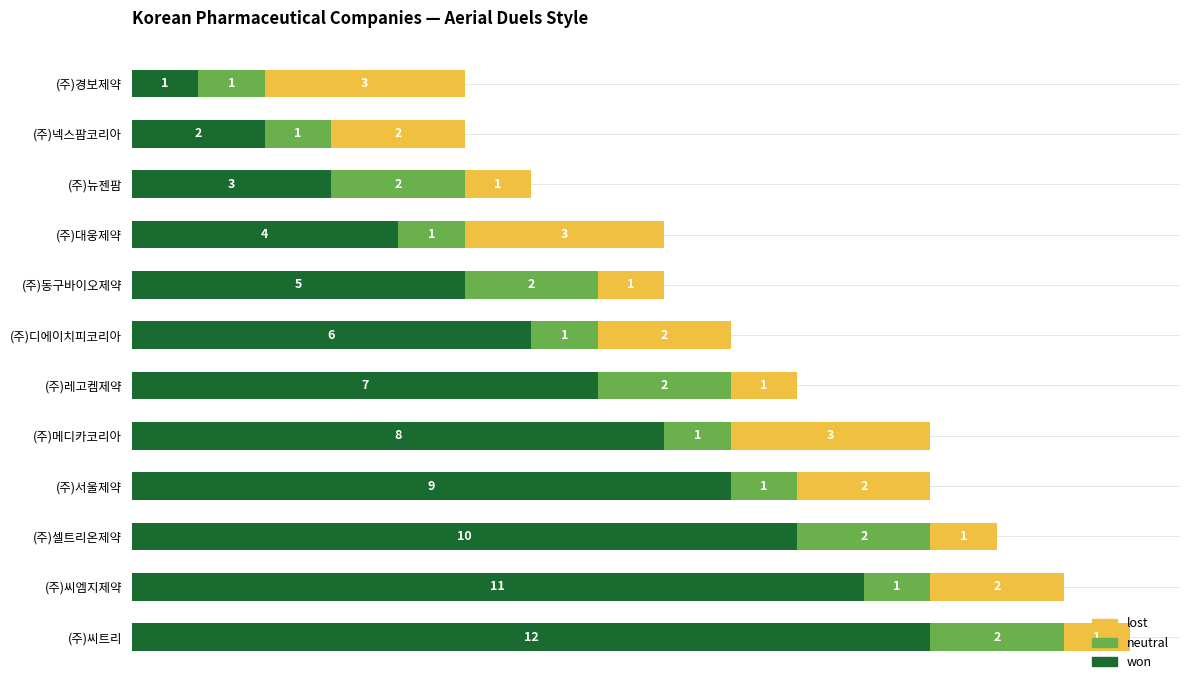

The won series shows 4 at (주)대웅제약. True or false?

True